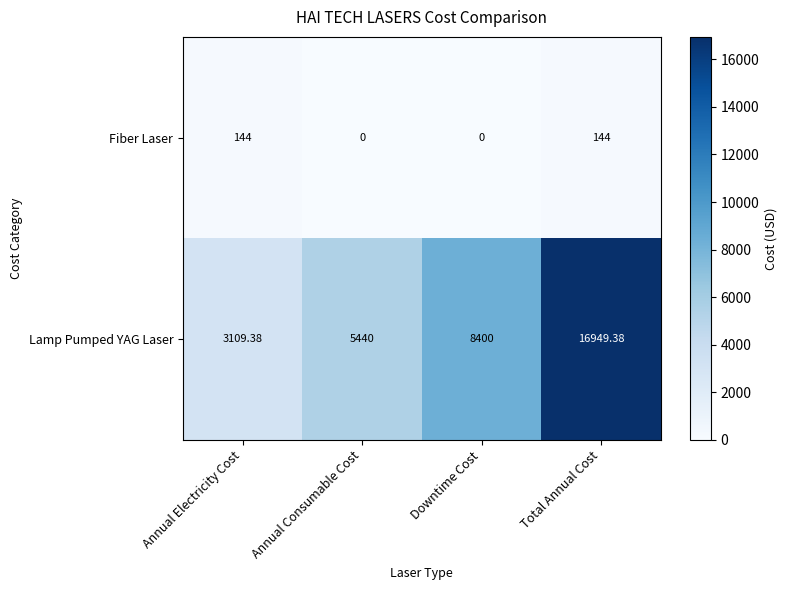

What is the maximum value shown in the chart?

16949.4